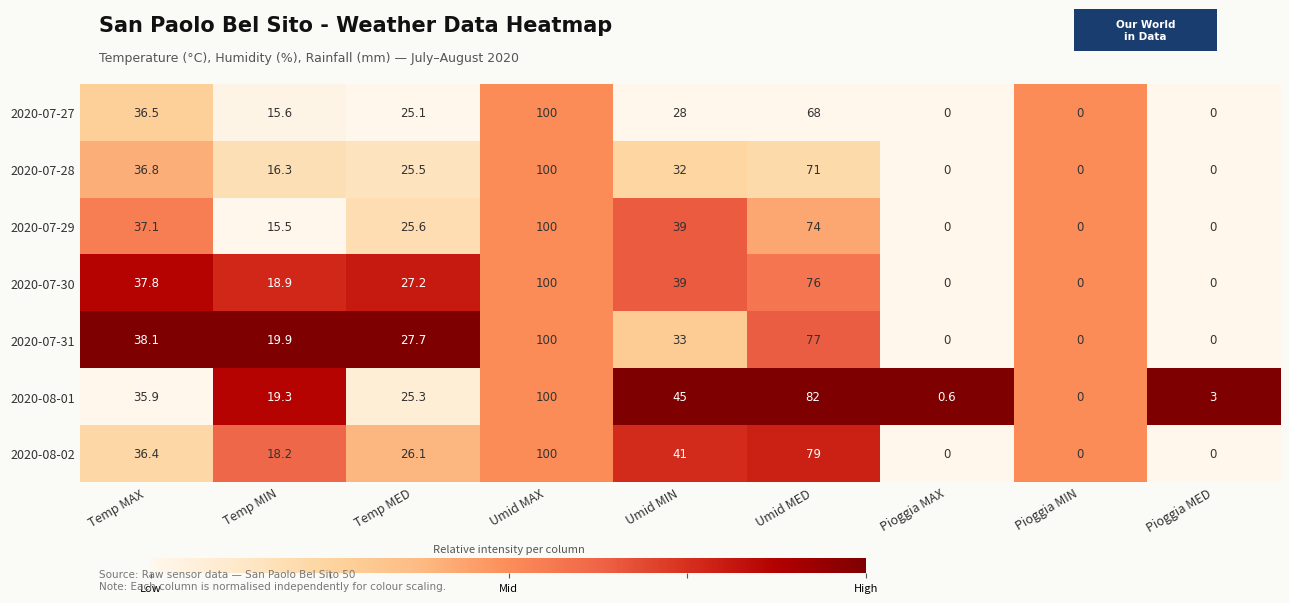

What is the maximum value shown in the chart?

100.0